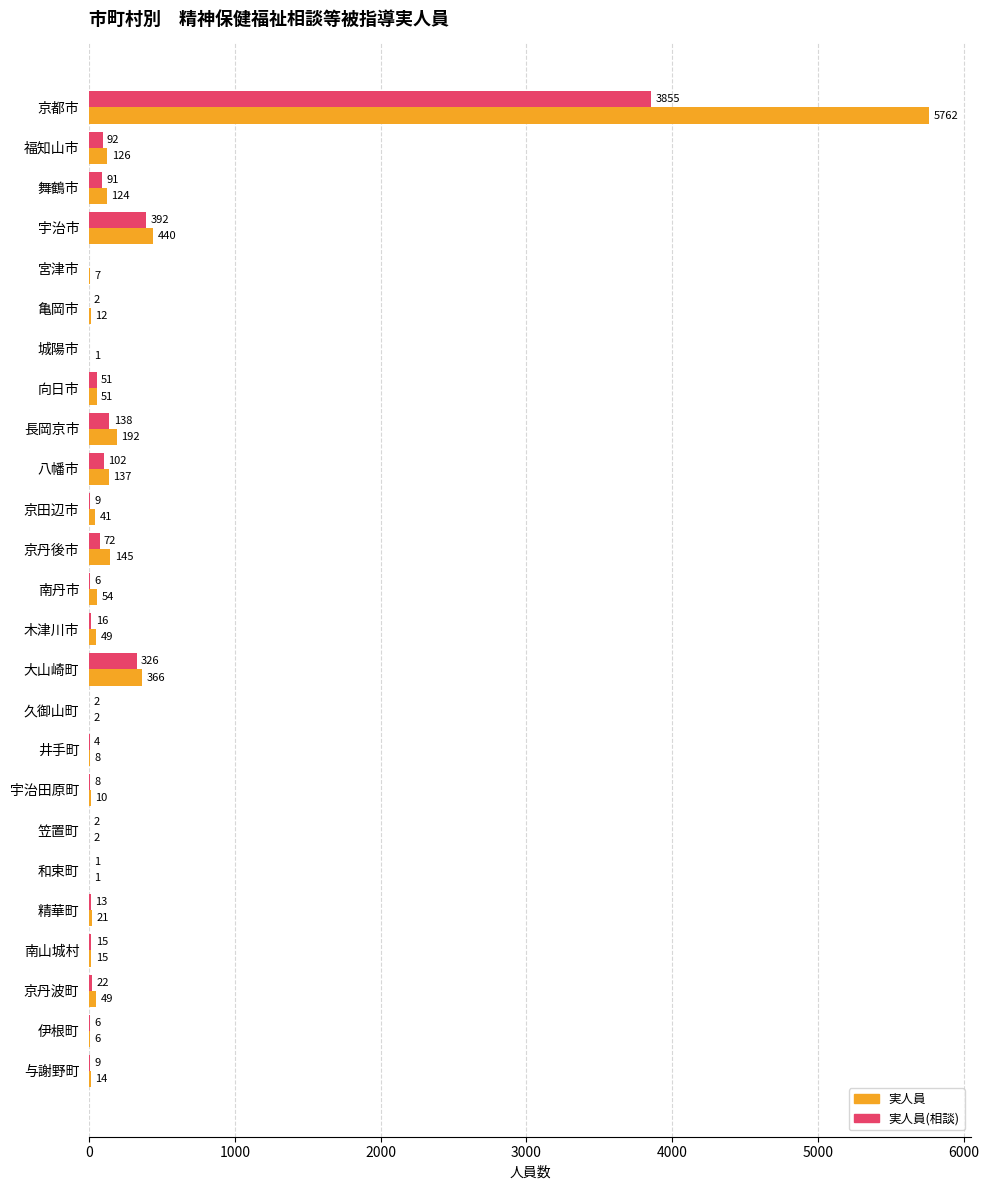

What is the average value of the 実人員 series?

305